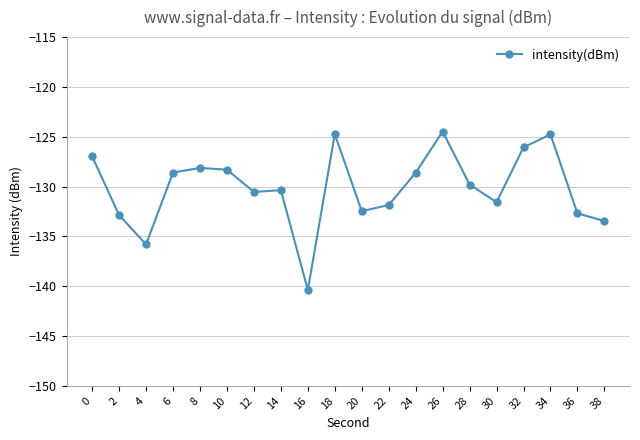

Is this an area chart (filled region under the line)?

No